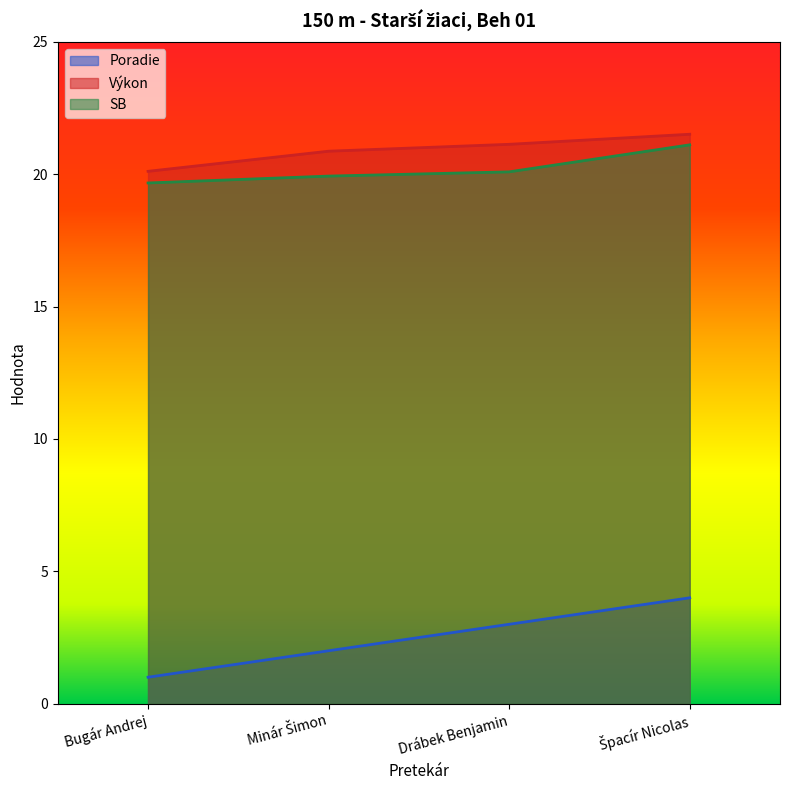

At how many categories does at least one series exceed 4?

4